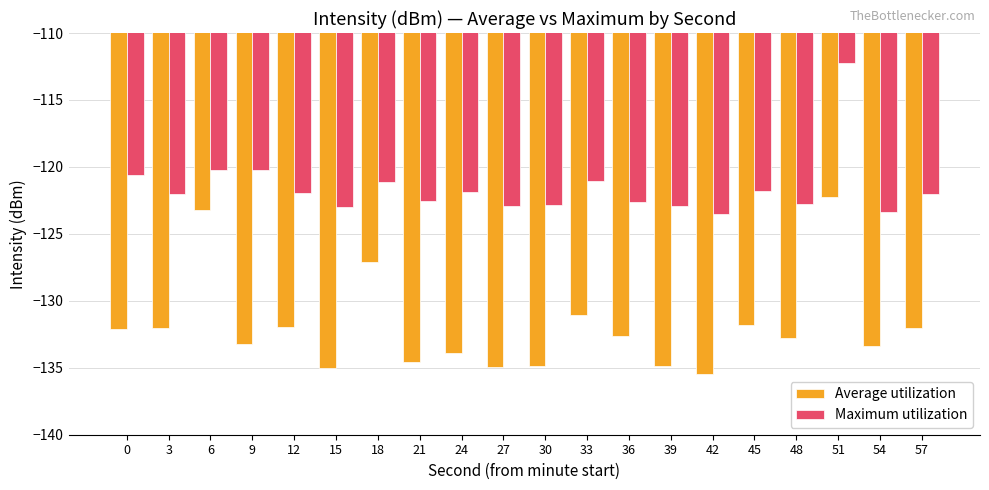

How many data points does each series have?

20